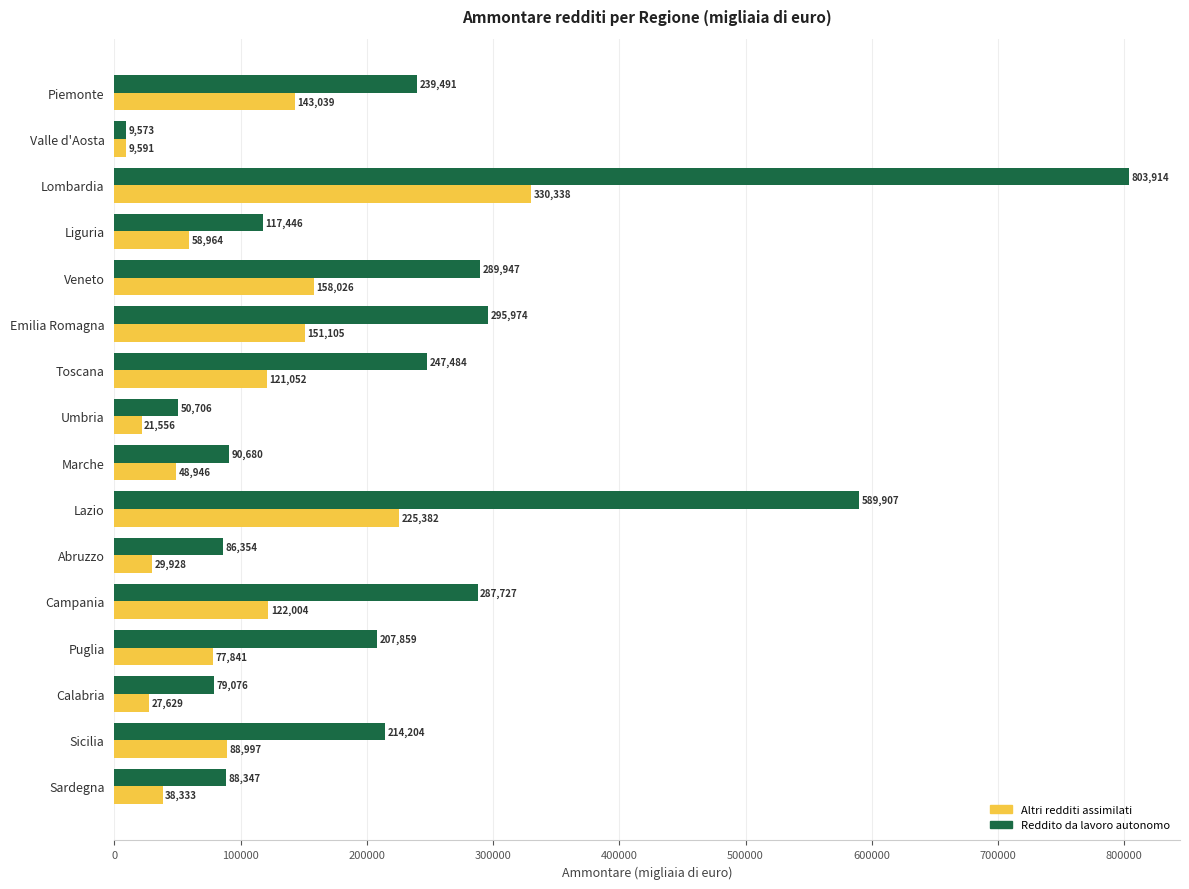

The Reddito da lavoro autonomo series shows 287727 at Campania. True or false?

True